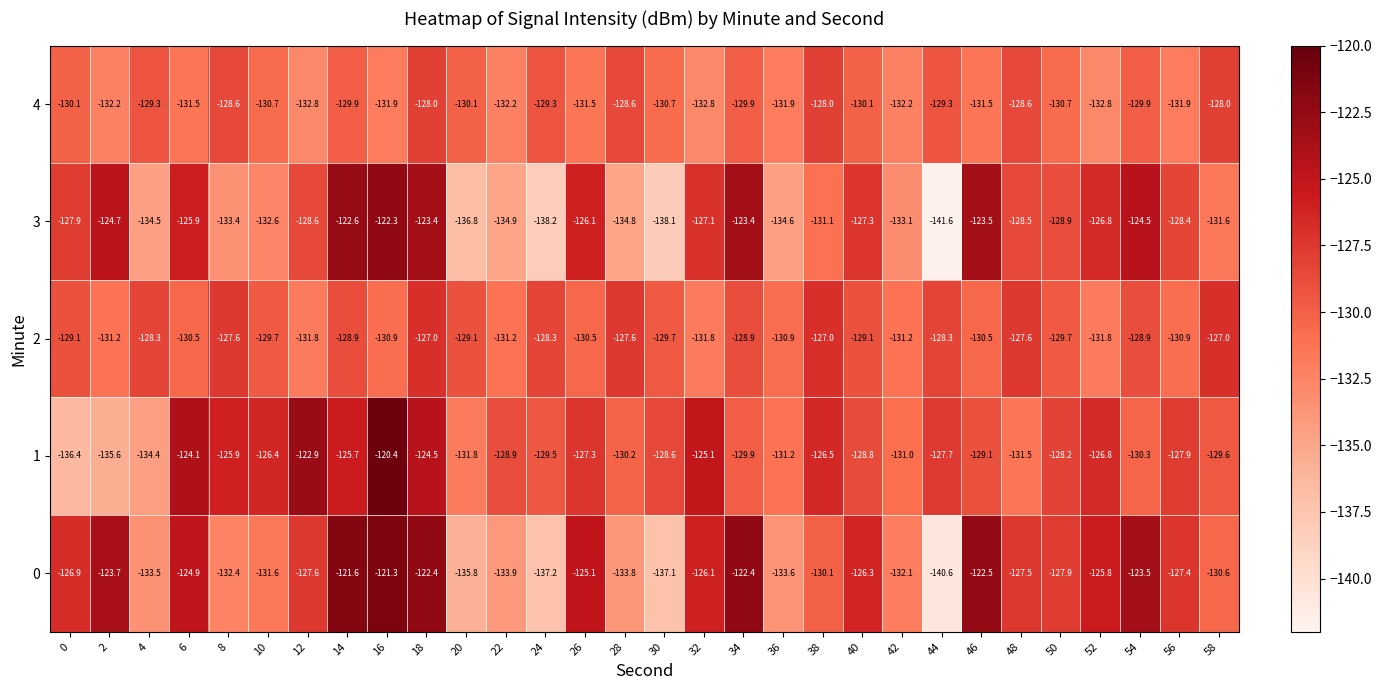

List the series in order of their peak value, highest first.

1, 0, 3, 2, 4